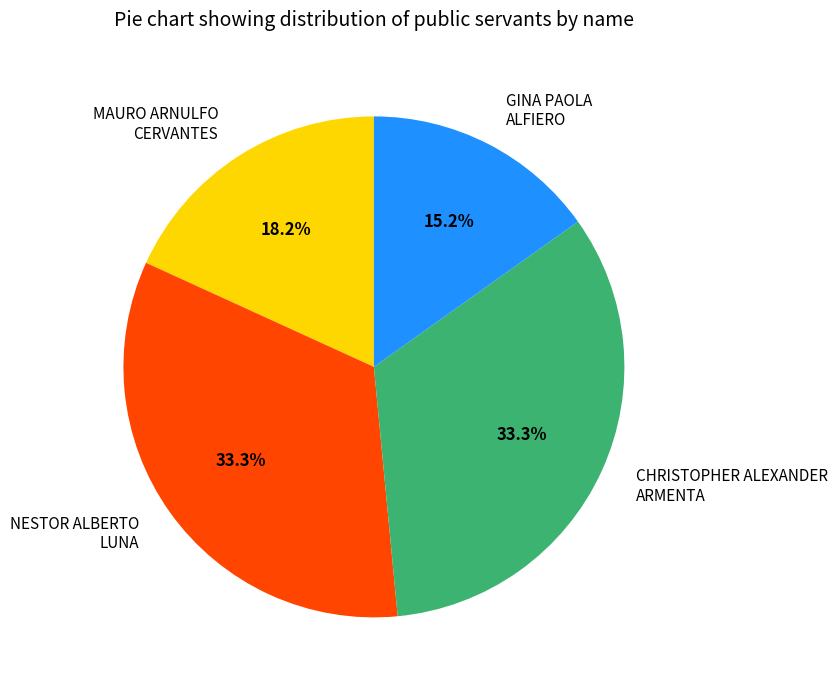

Is there any slice that represents more than half of the pie?

No